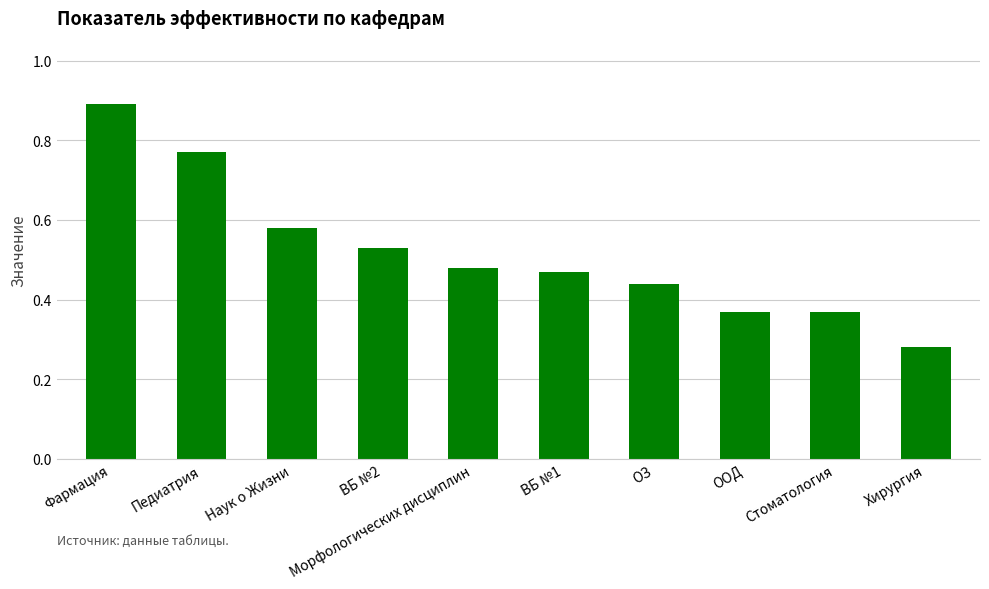

What is the sum of all values?

5.2